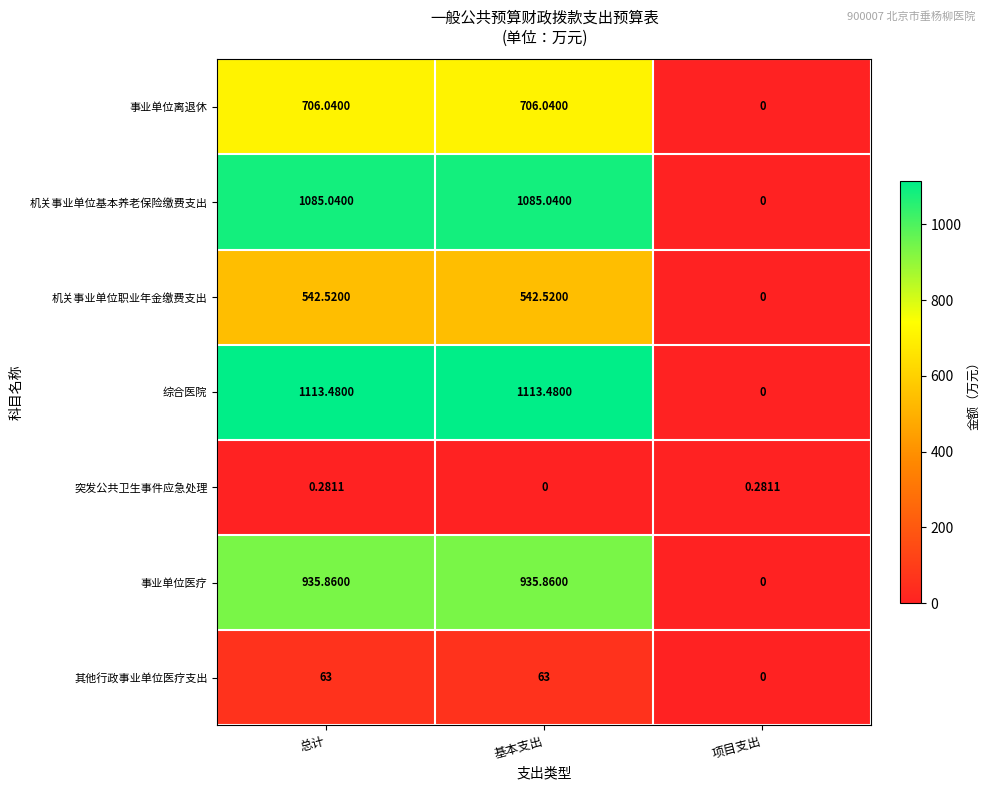

How many distinct data groups are displayed?

7